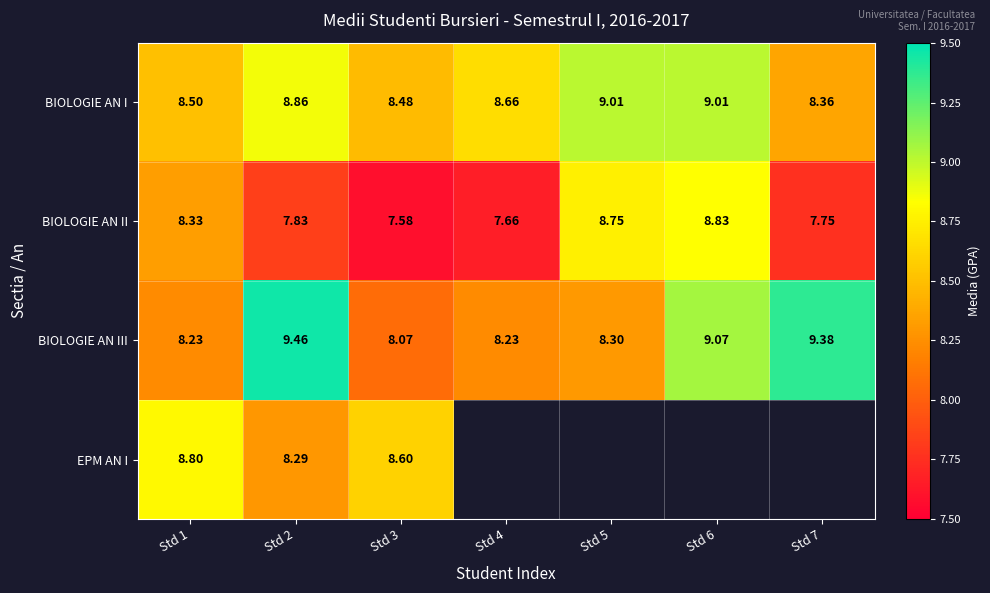

Where is BIOLOGIE AN III nearest to the value 8?

Std 3